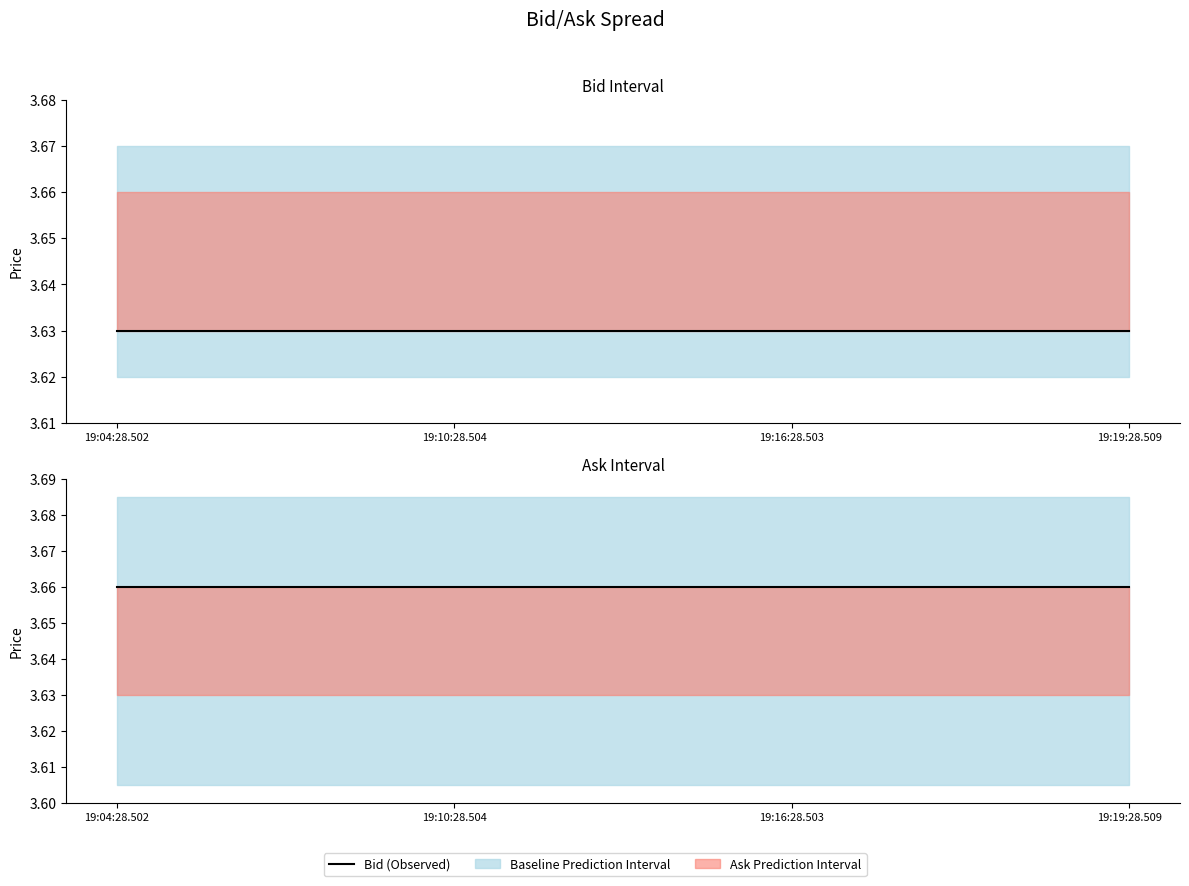

True or false: Bid (Observed) has more than 1 interior local peaks.

False